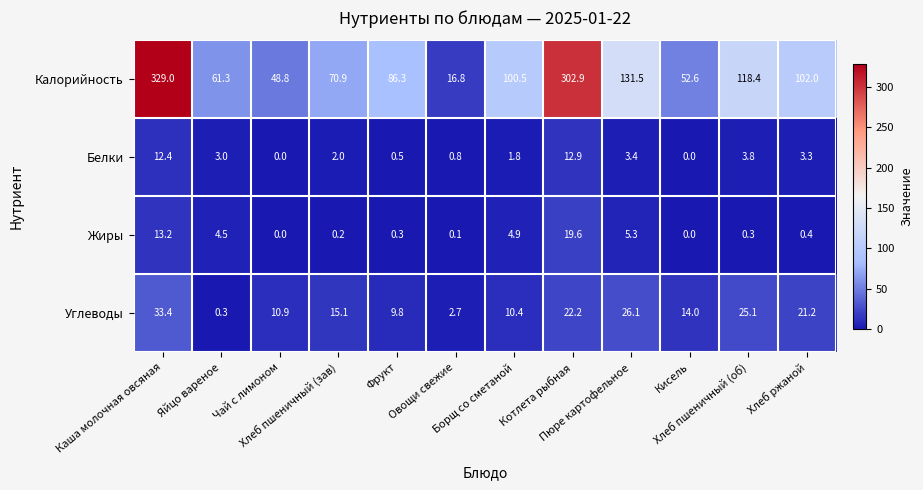

Which series has the widest spread of values?

Калорийность